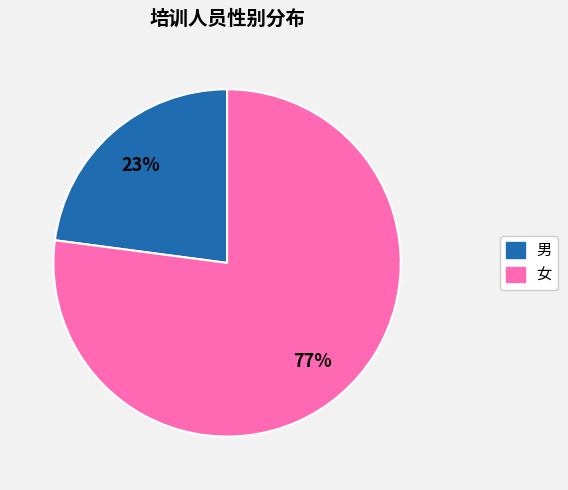

To the nearest percent, what percentage of the pie is 男?

23%